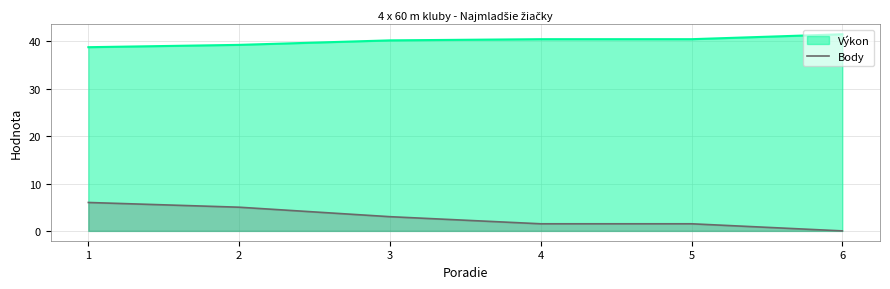

How many data points does each series have?

6